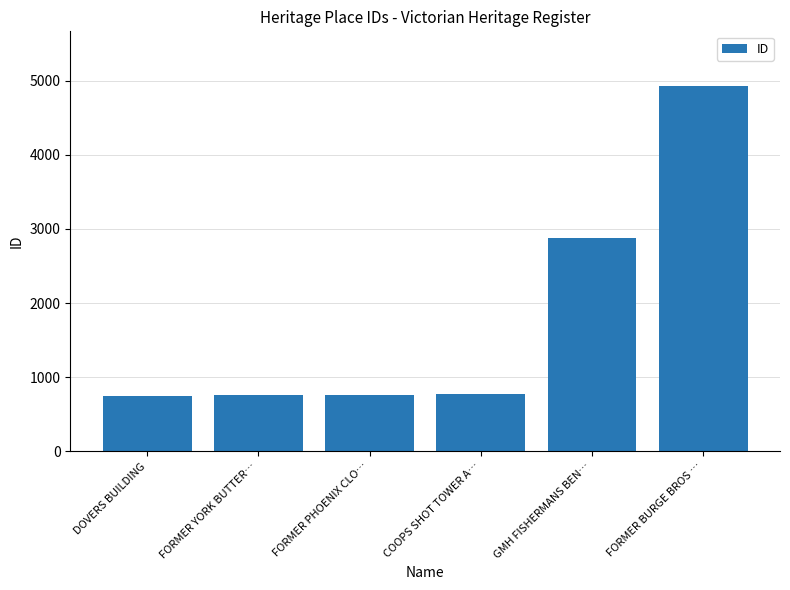

The chart shows a value of 765 at FORMER PHOENIX CLO…. True or false?

True